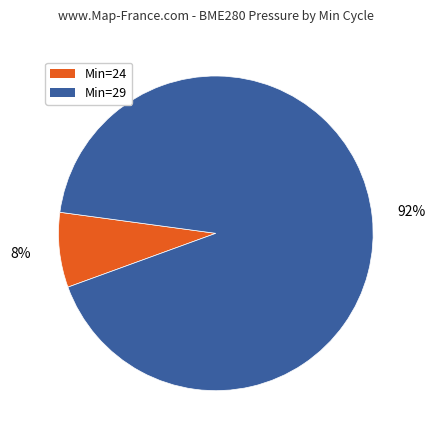

To the nearest percent, what is the average slice percentage?

50%